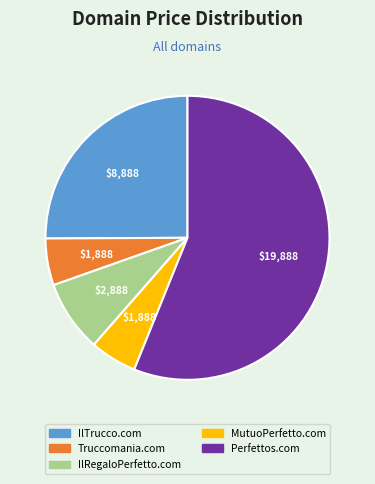

Which slice is the largest?

Perfettos.com